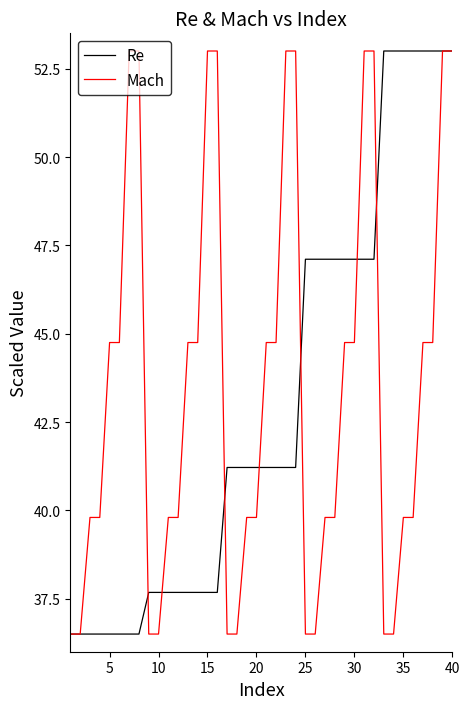

Reading left to right, extract all data points from this chart.

Re: 36.5	36.5	36.5	36.5	36.5	36.5	36.5	36.5	37.7	37.7	37.7	37.7	37.7	37.7	37.7	37.7	41.2	41.2	41.2	41.2	41.2	41.2	41.2	41.2	47.1	47.1	47.1	47.1	47.1	47.1	47.1	47.1	53.0	53.0	53.0	53.0	53.0	53.0	53.0	53.0
Mach: 36.5	36.5	39.8	39.8	44.8	44.8	53.0	53.0	36.5	36.5	39.8	39.8	44.8	44.8	53.0	53.0	36.5	36.5	39.8	39.8	44.8	44.8	53.0	53.0	36.5	36.5	39.8	39.8	44.8	44.8	53.0	53.0	36.5	36.5	39.8	39.8	44.8	44.8	53.0	53.0